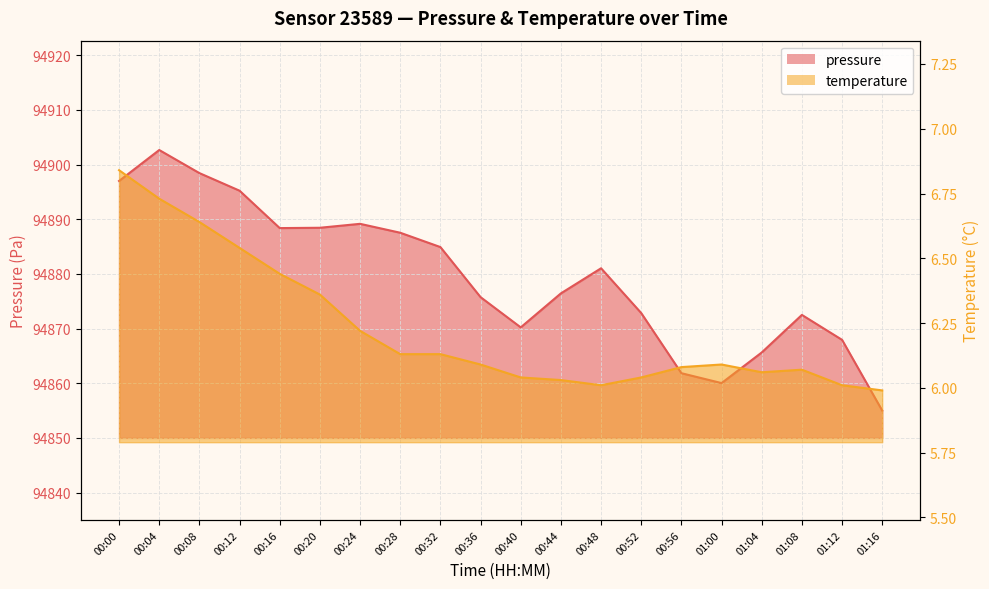

Where is the first local maximum for temperature?

01:00